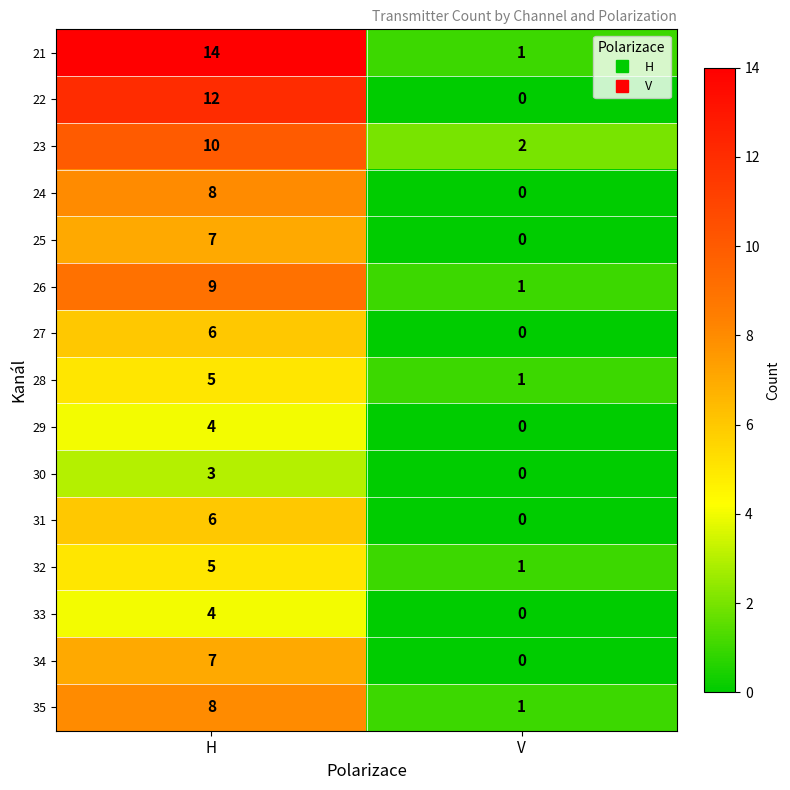

Reading left to right, extract all data points from this chart.

21: 14	1
22: 12	0
23: 10	2
24: 8	0
25: 7	0
26: 9	1
27: 6	0
28: 5	1
29: 4	0
30: 3	0
31: 6	0
32: 5	1
33: 4	0
34: 7	0
35: 8	1